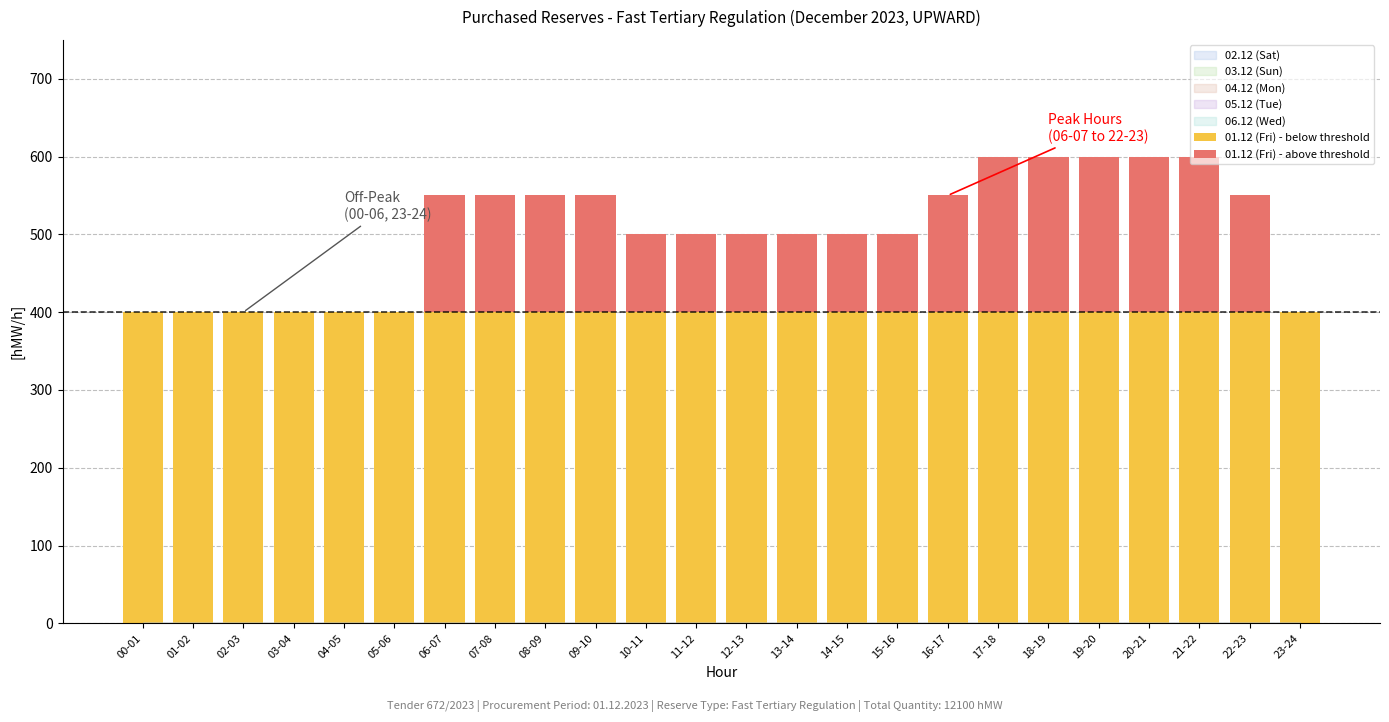

At 20-21, list the series in order from smallest to largest.

01.12 (Fri) - above threshold, 01.12 (Fri) - below threshold